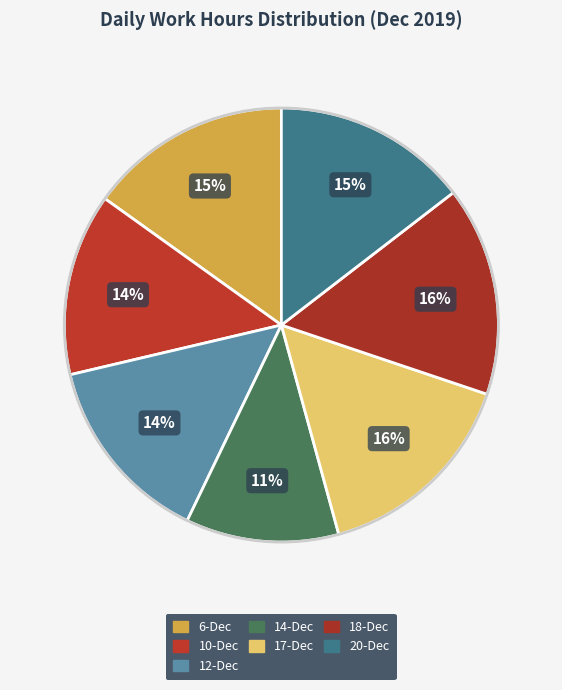

Which category has the biggest portion of the pie?

18-Dec